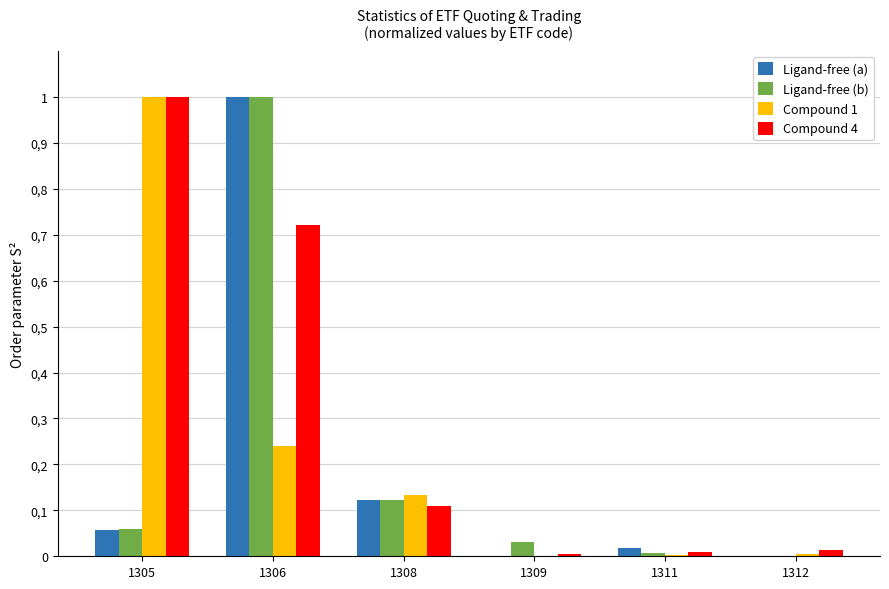

Are the bars grouped side by side (vs. stacked)?

Yes